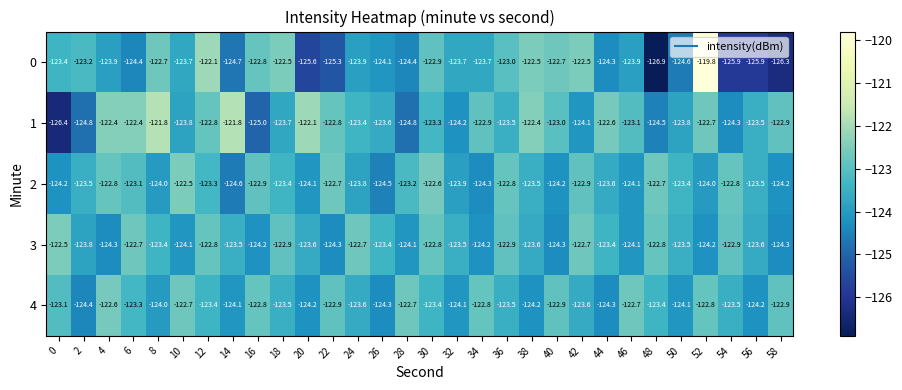

At which category is the sum across all series the highest?

52